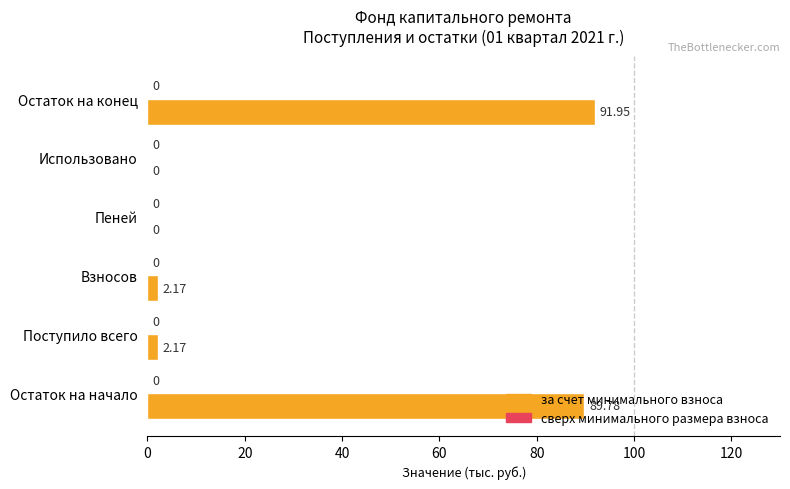

At which category does the chart reach its peak across all series?

Остаток на конец